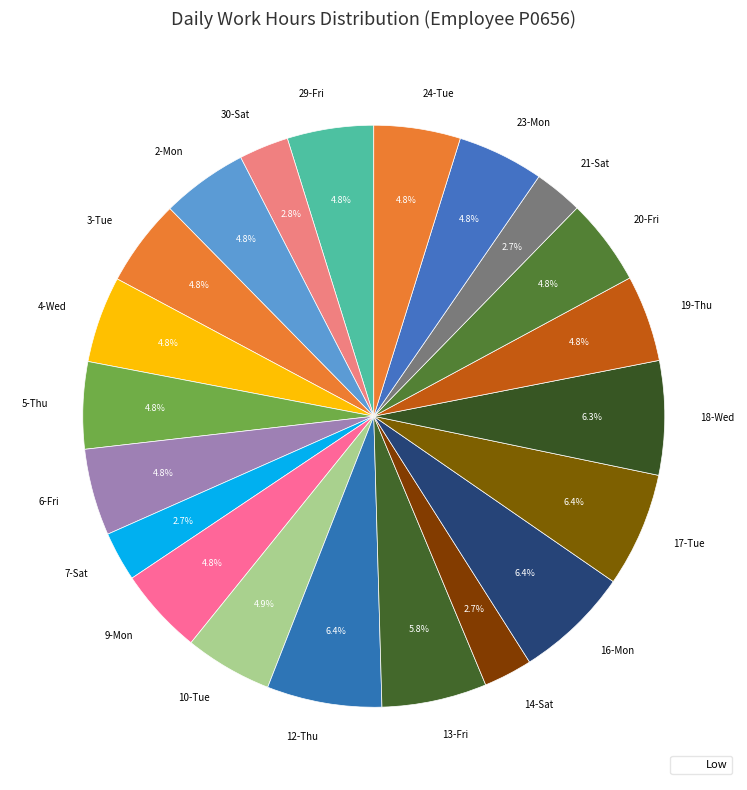

What percentage is NOT represented by 30-Sat?

97.2%